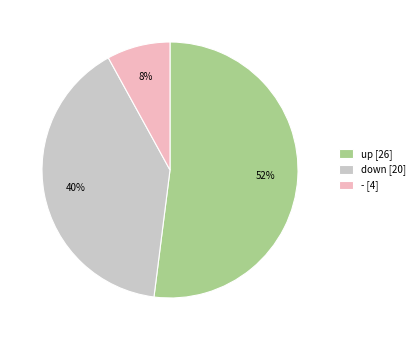

Approximately how many times larger is the value at down [20] compared to up [26]?

0.8